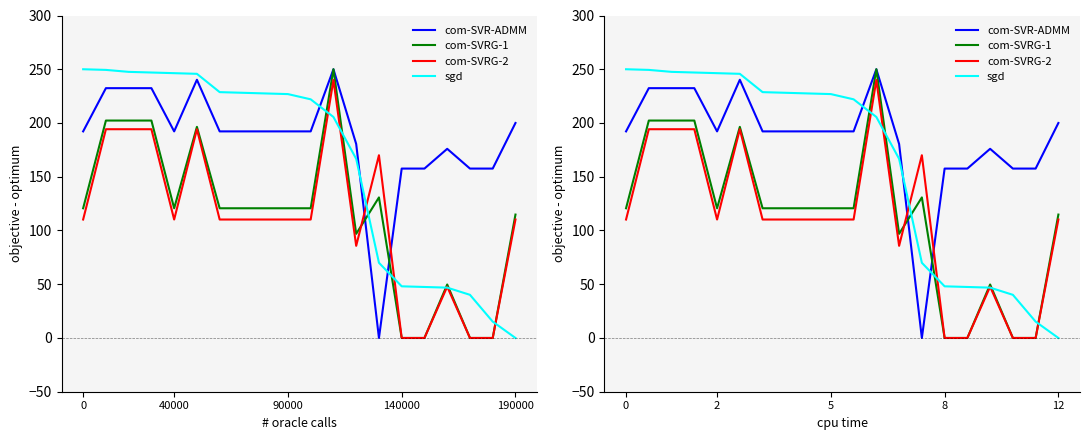

What is the label of the 13th point from the left?

12